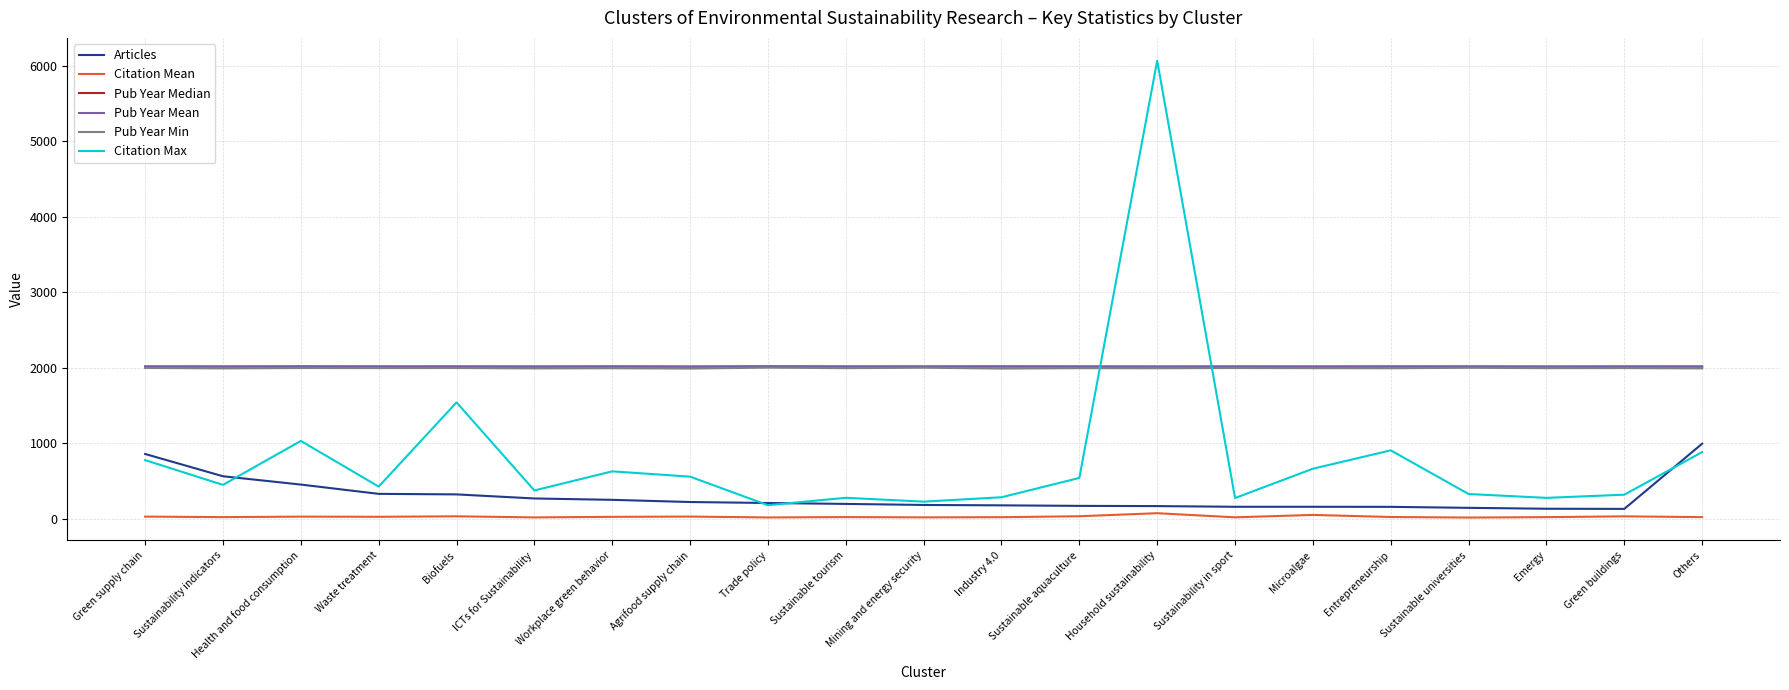

Which series has the widest spread of values?

Citation Max